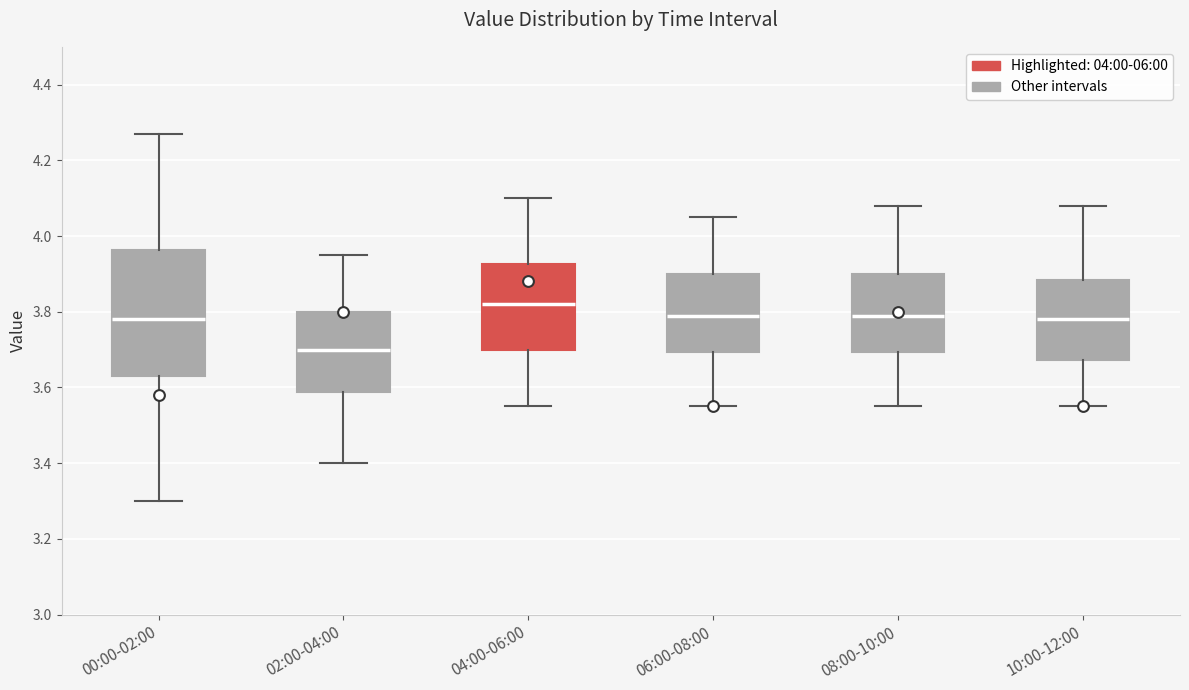

Where is the lower edge of the box for 02:00-04:00 on the y-axis? The values are not printed on the chart, so give them approximately, as read against the axis.

3.58